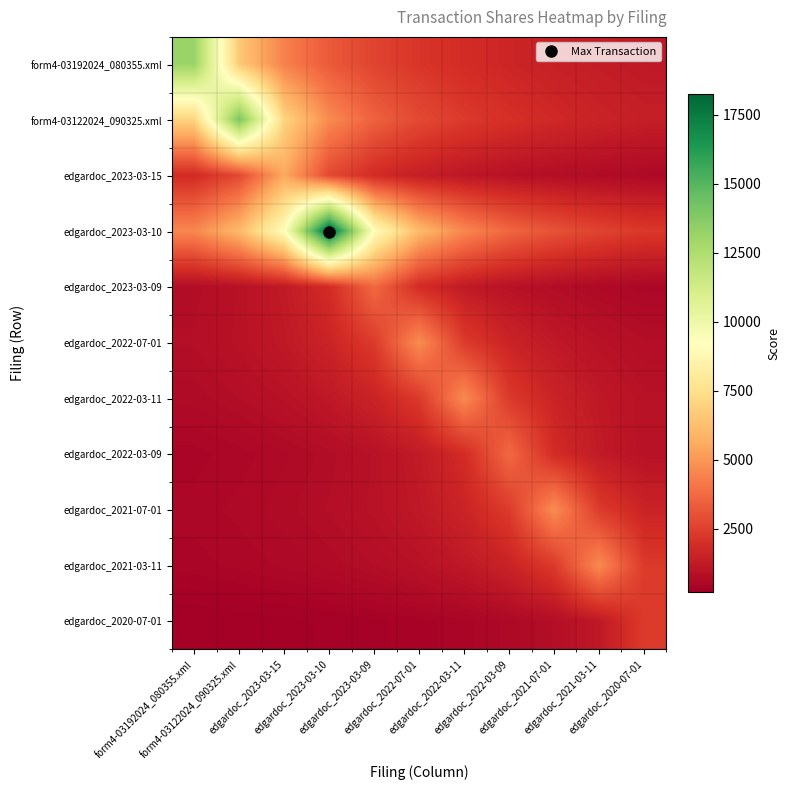

At which category is the sum across all series the highest?

edgardoc_2023-03-10